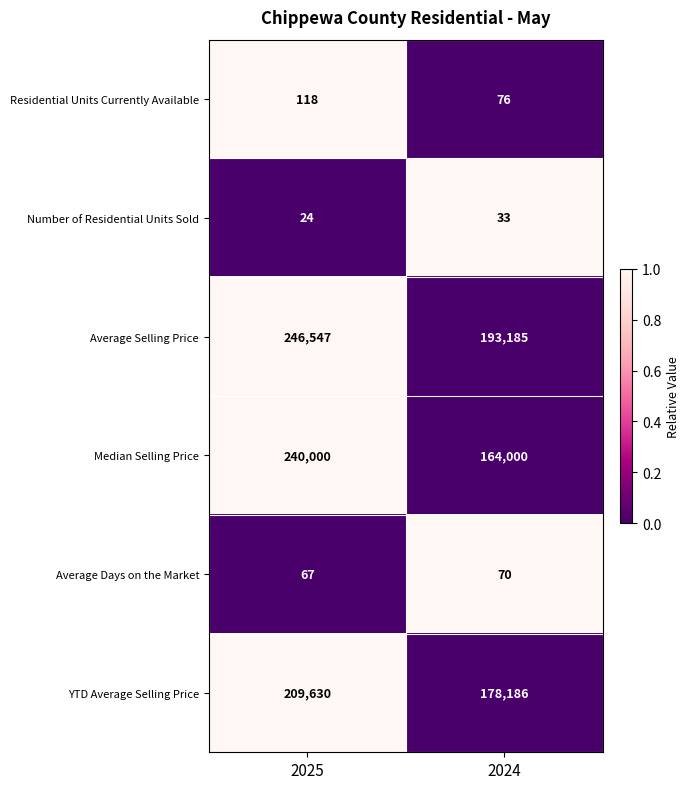

At which category is the sum across all series the highest?

2025